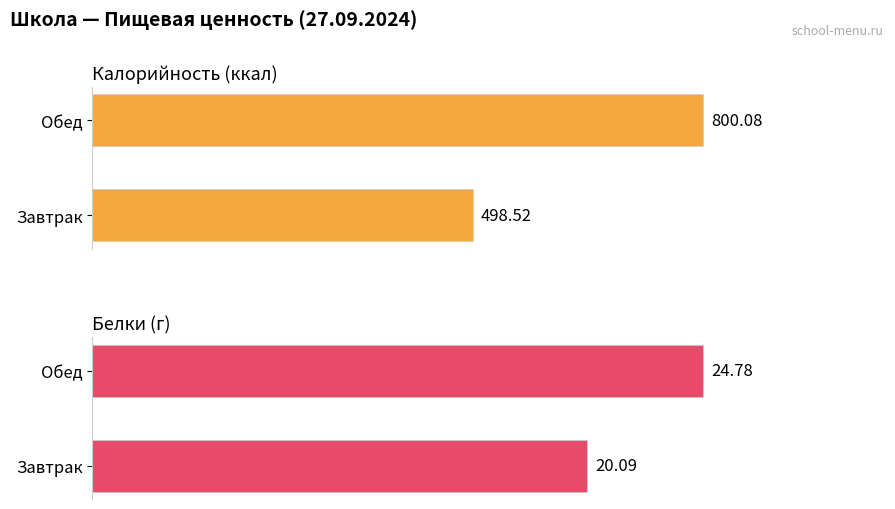

List the labels in order of Белки (г) value, largest first.

Обед, Завтрак